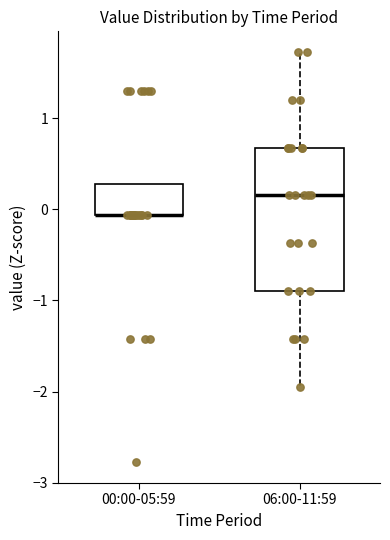

Which box is the tallest, from its lower edge to its upper edge?

06:00-11:59